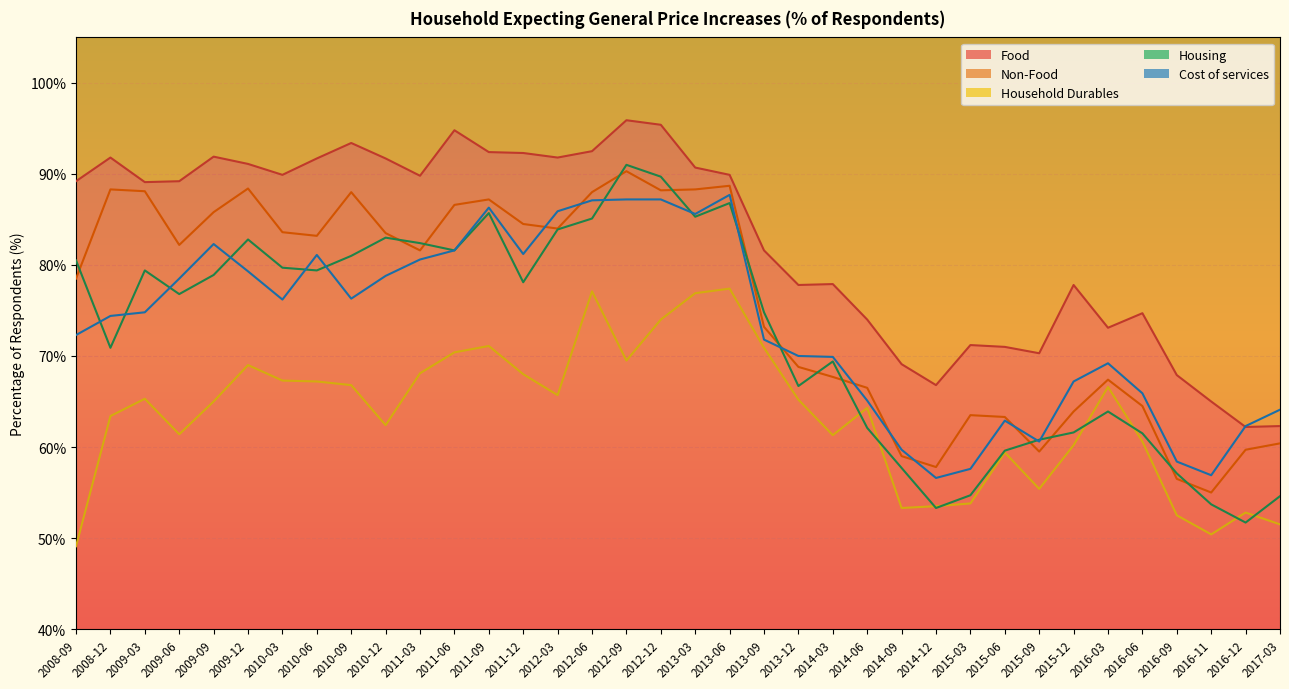

What is the minimum value shown in the chart?

49.1